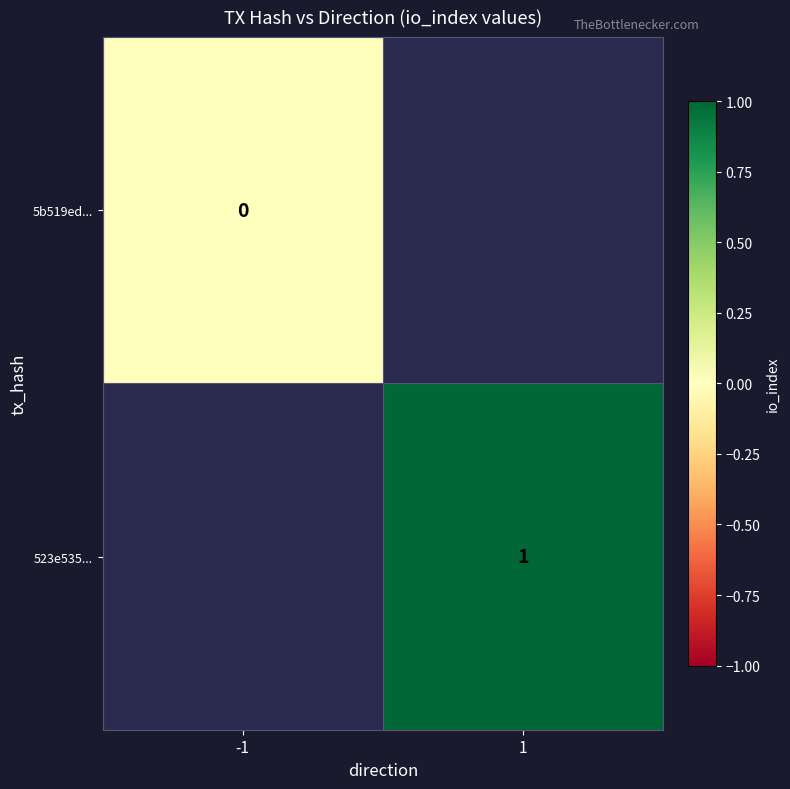

Is the value of 5b519ed... at -1 greater than the value of 523e535... at 1?

No